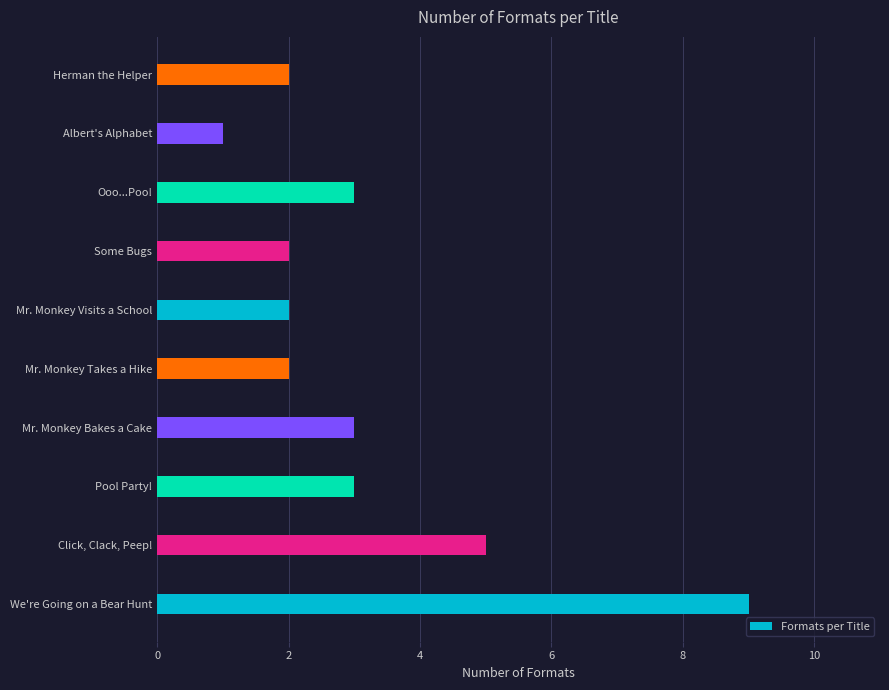

What is the maximum value shown in the chart?

9